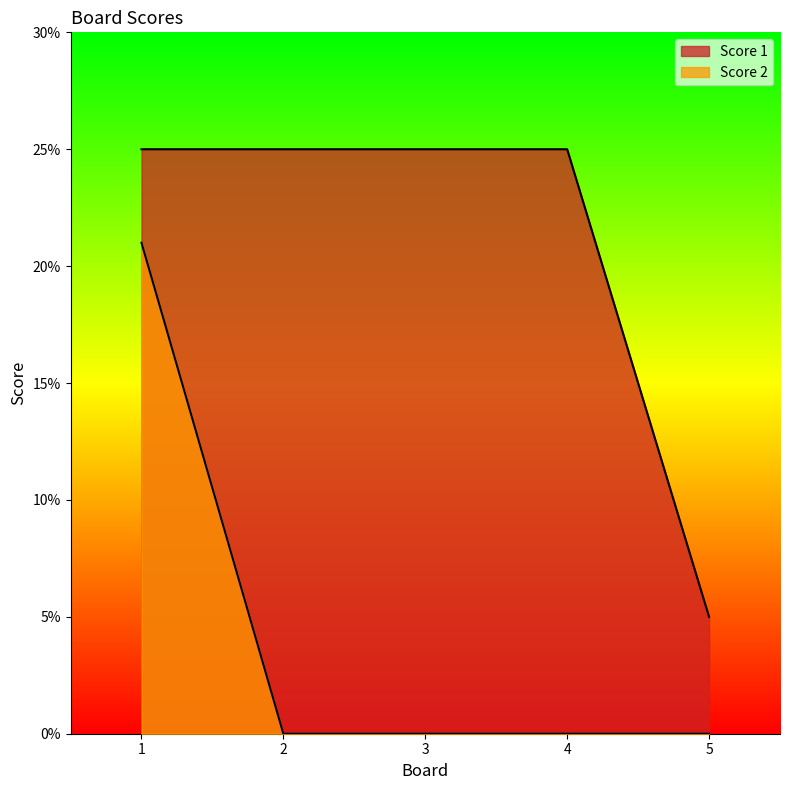

The value of Score 2 at 2 is 0. True or false?

True